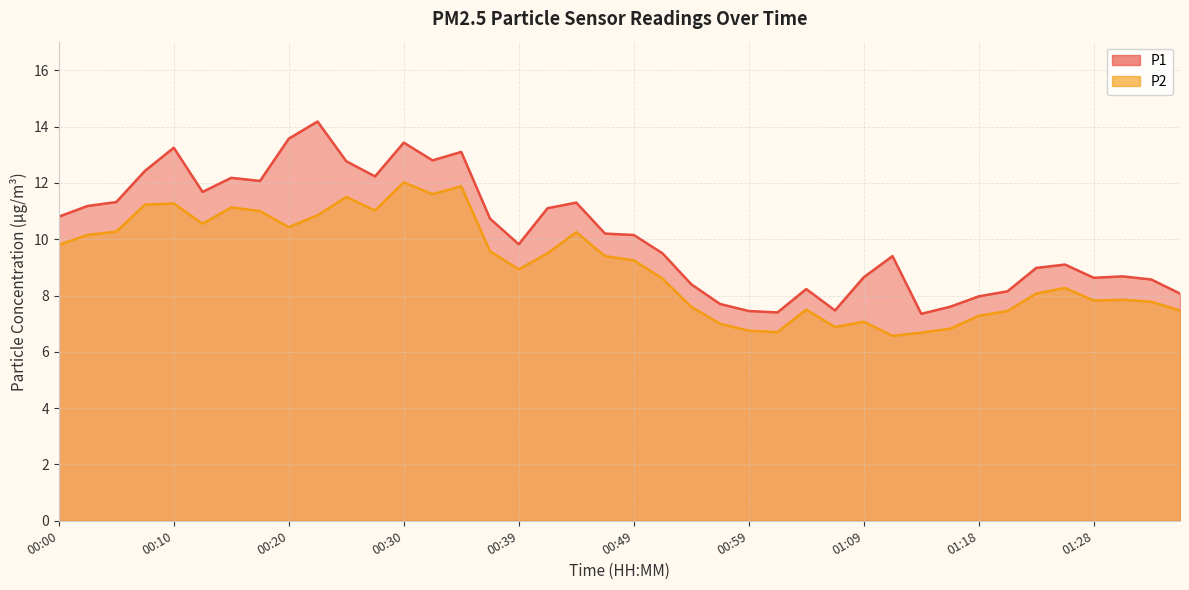

At which label does P2 first exceed 9?

00:00